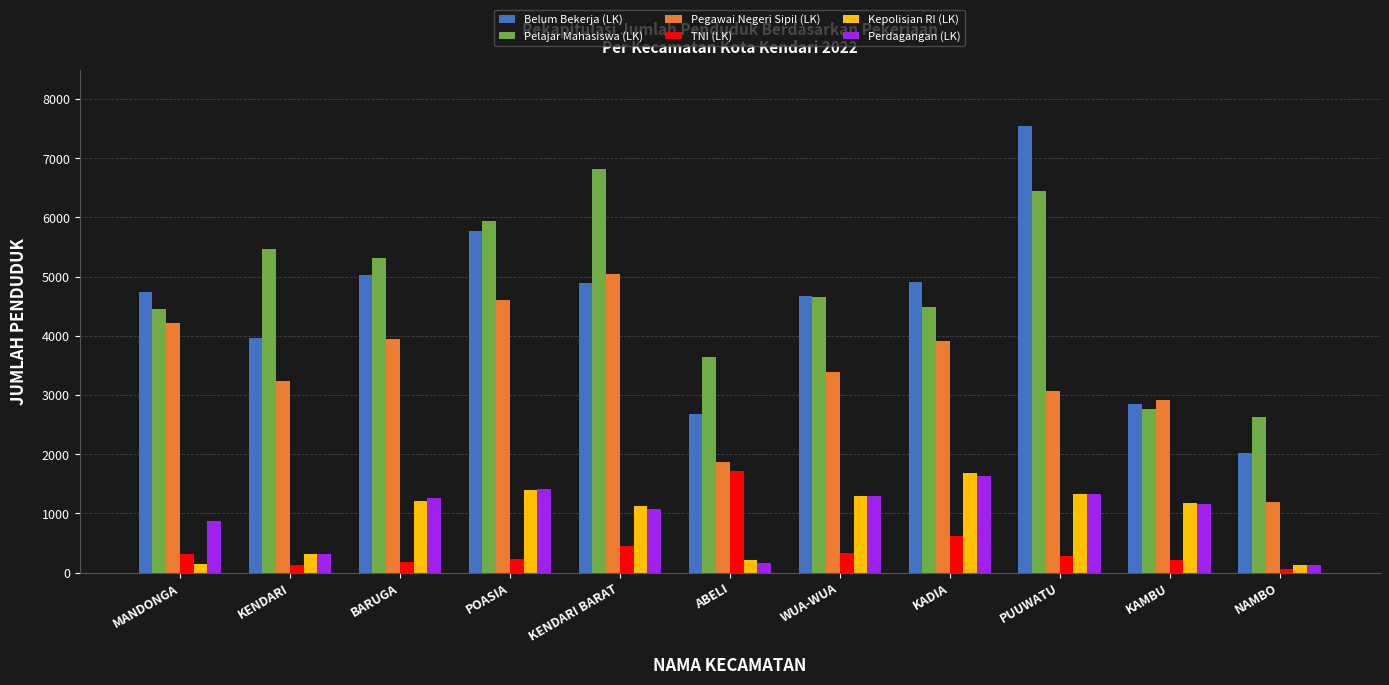

At which category is the sum across all series the highest?

PUUWATU